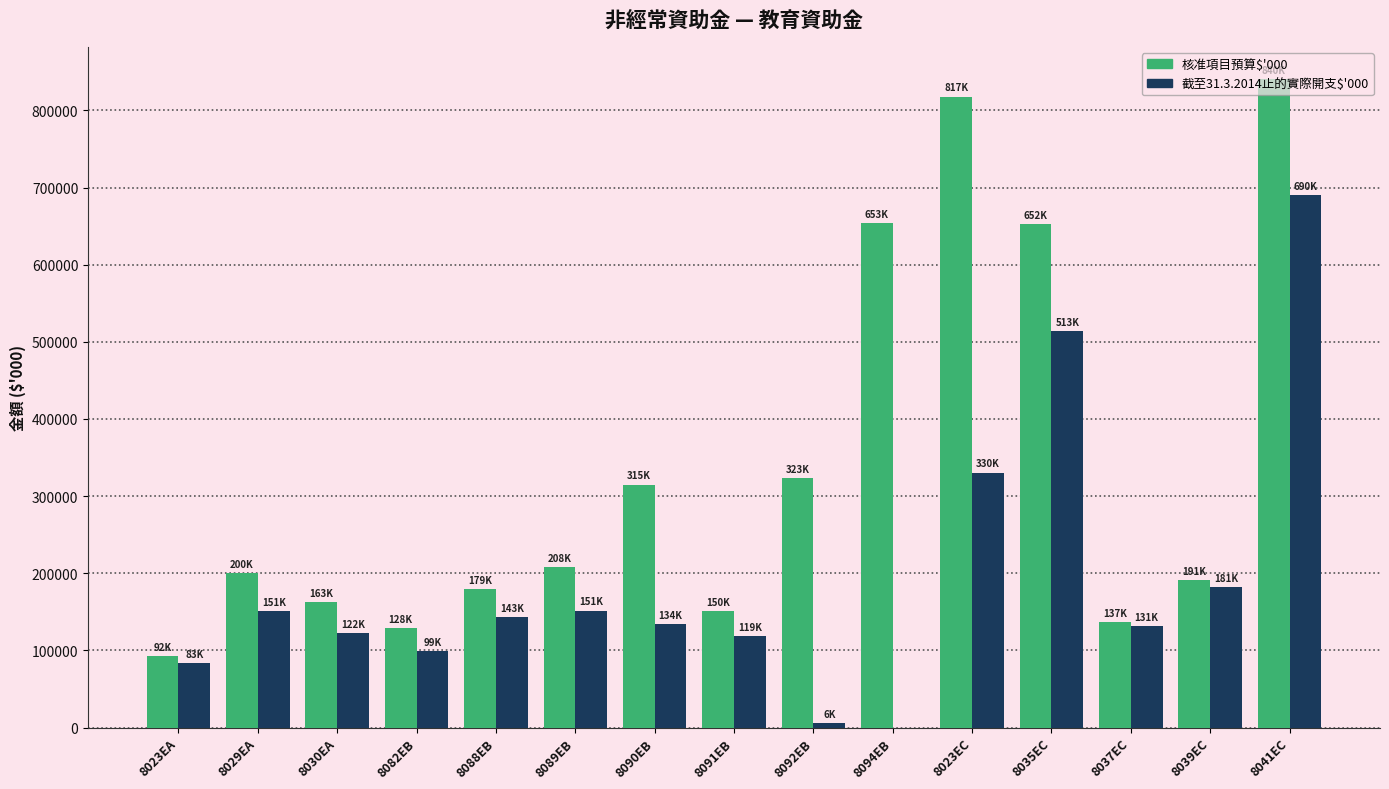

What is the greatest value displayed?

840300